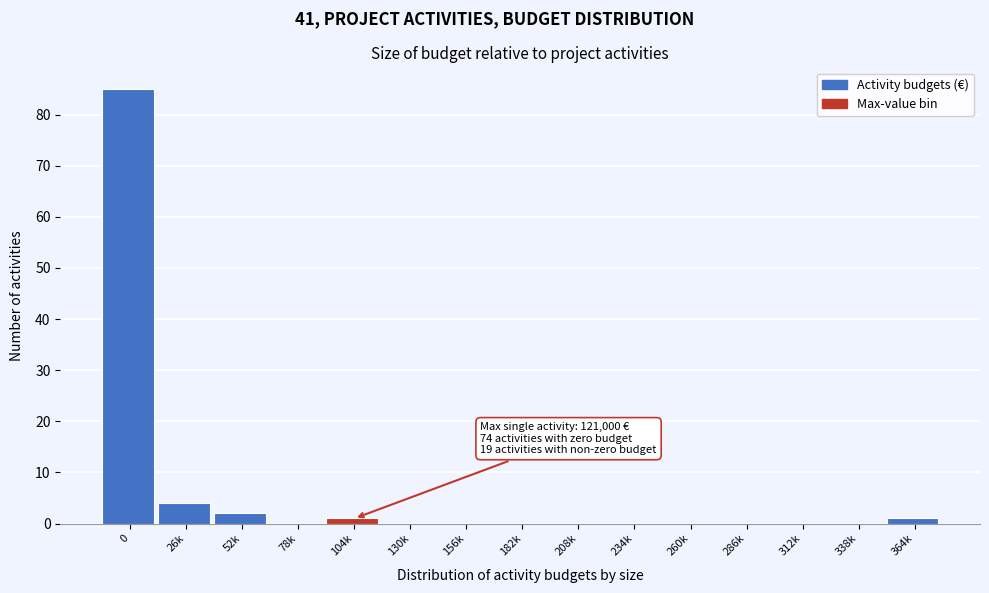

Reading left to right, transcribe all the data shown in this chart.

0=85	26k=4	52k=2	78k=0	104k=1	130k=0	156k=0	182k=0	208k=0	234k=0	260k=0	286k=0	312k=0	338k=0	364k=1